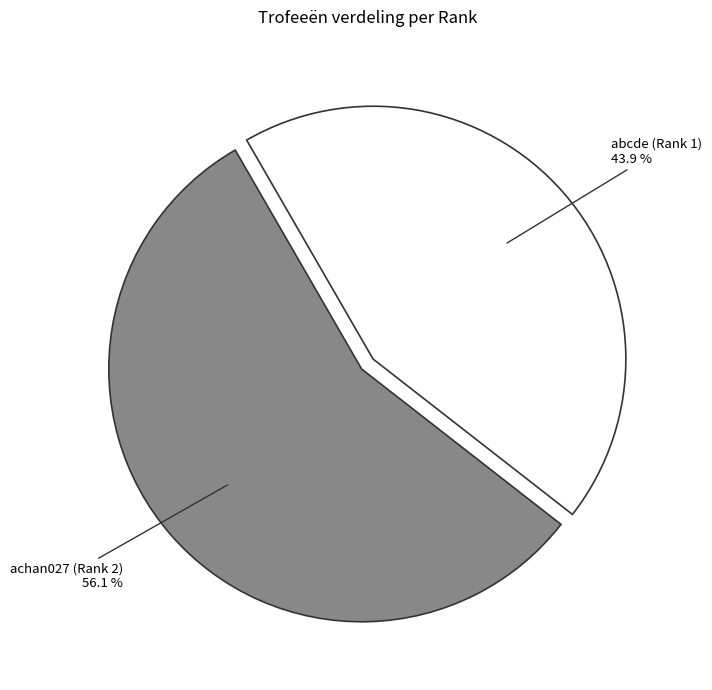

Which category accounts for the majority?

achan027 (Rank 2)